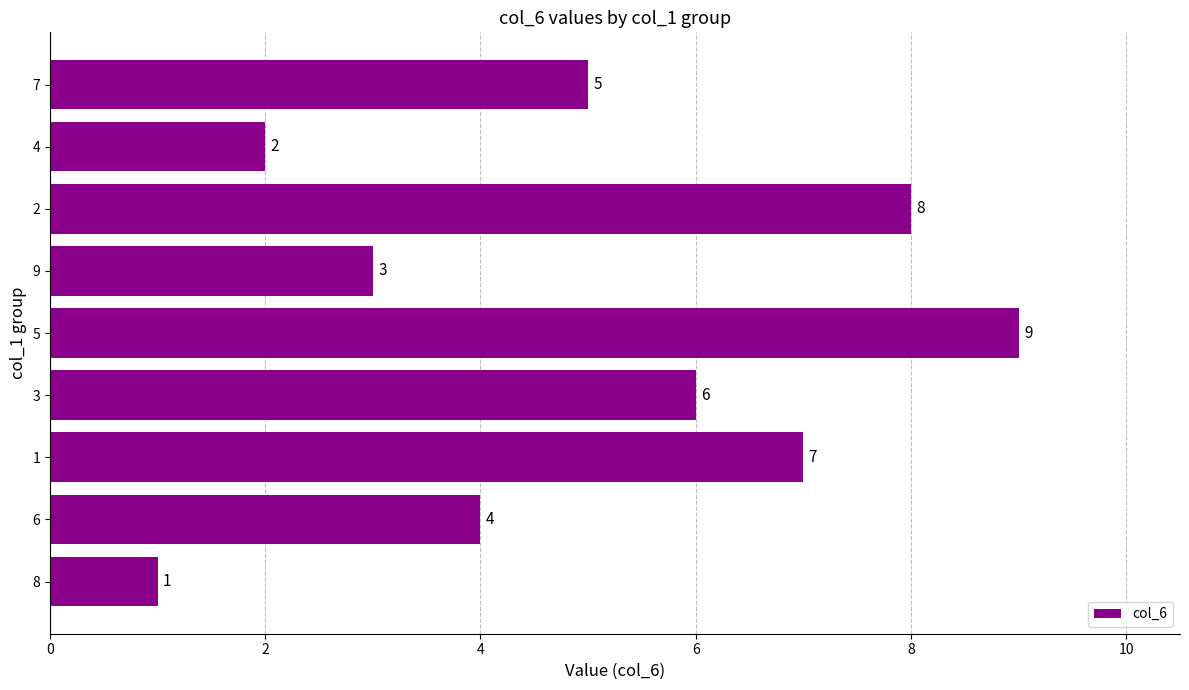

Reading bottom to top, what are all the values shown in this chart?

8=1	6=4	1=7	3=6	5=9	9=3	2=8	4=2	7=5